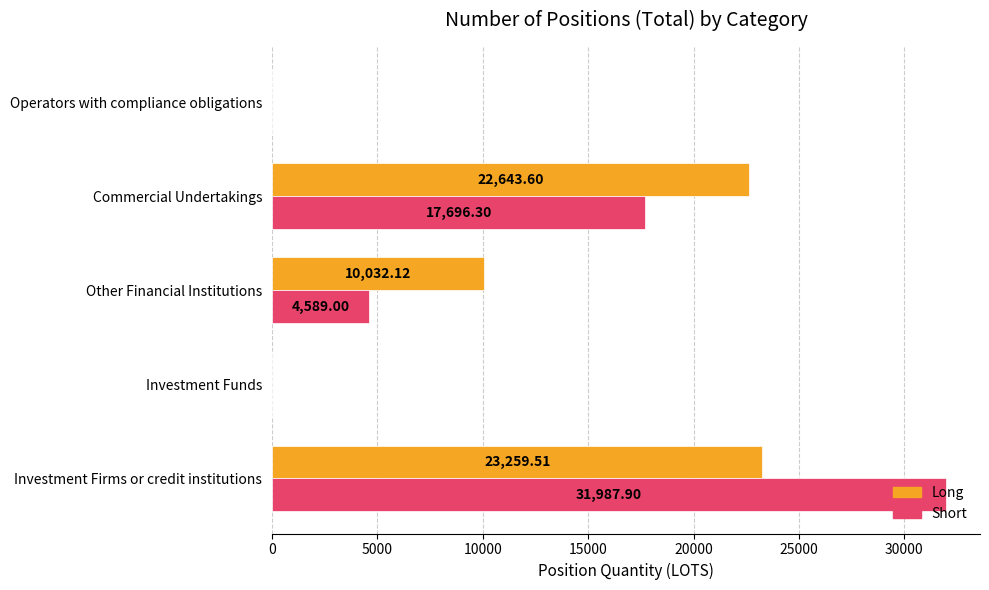

What are all the series names shown in the legend?

Long, Short